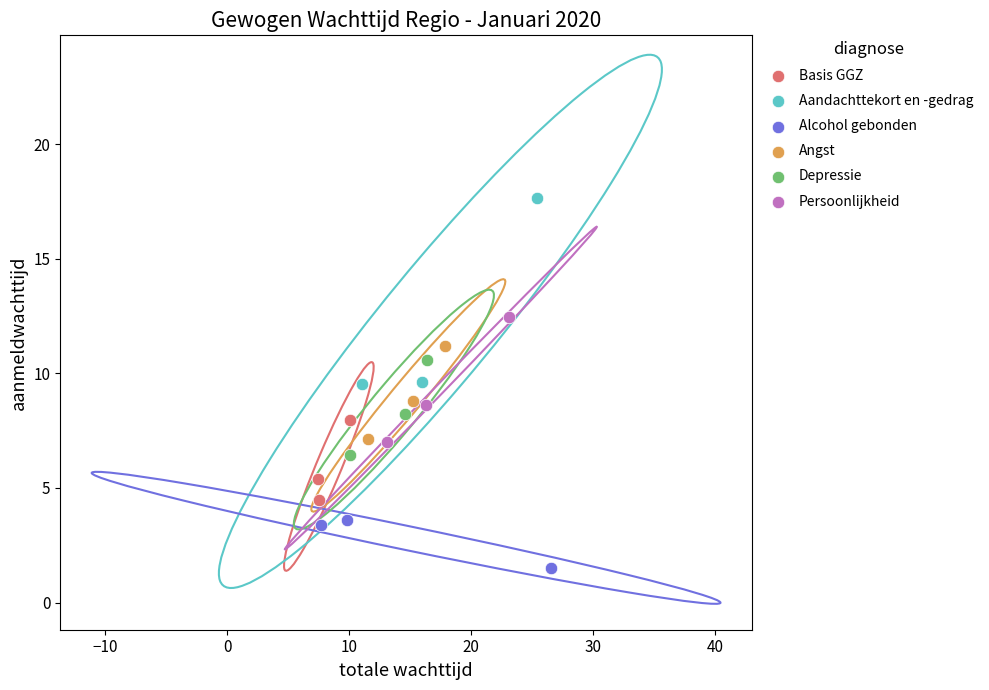

Which series has the widest spread of Y values?

Aandachttekort en -gedrag